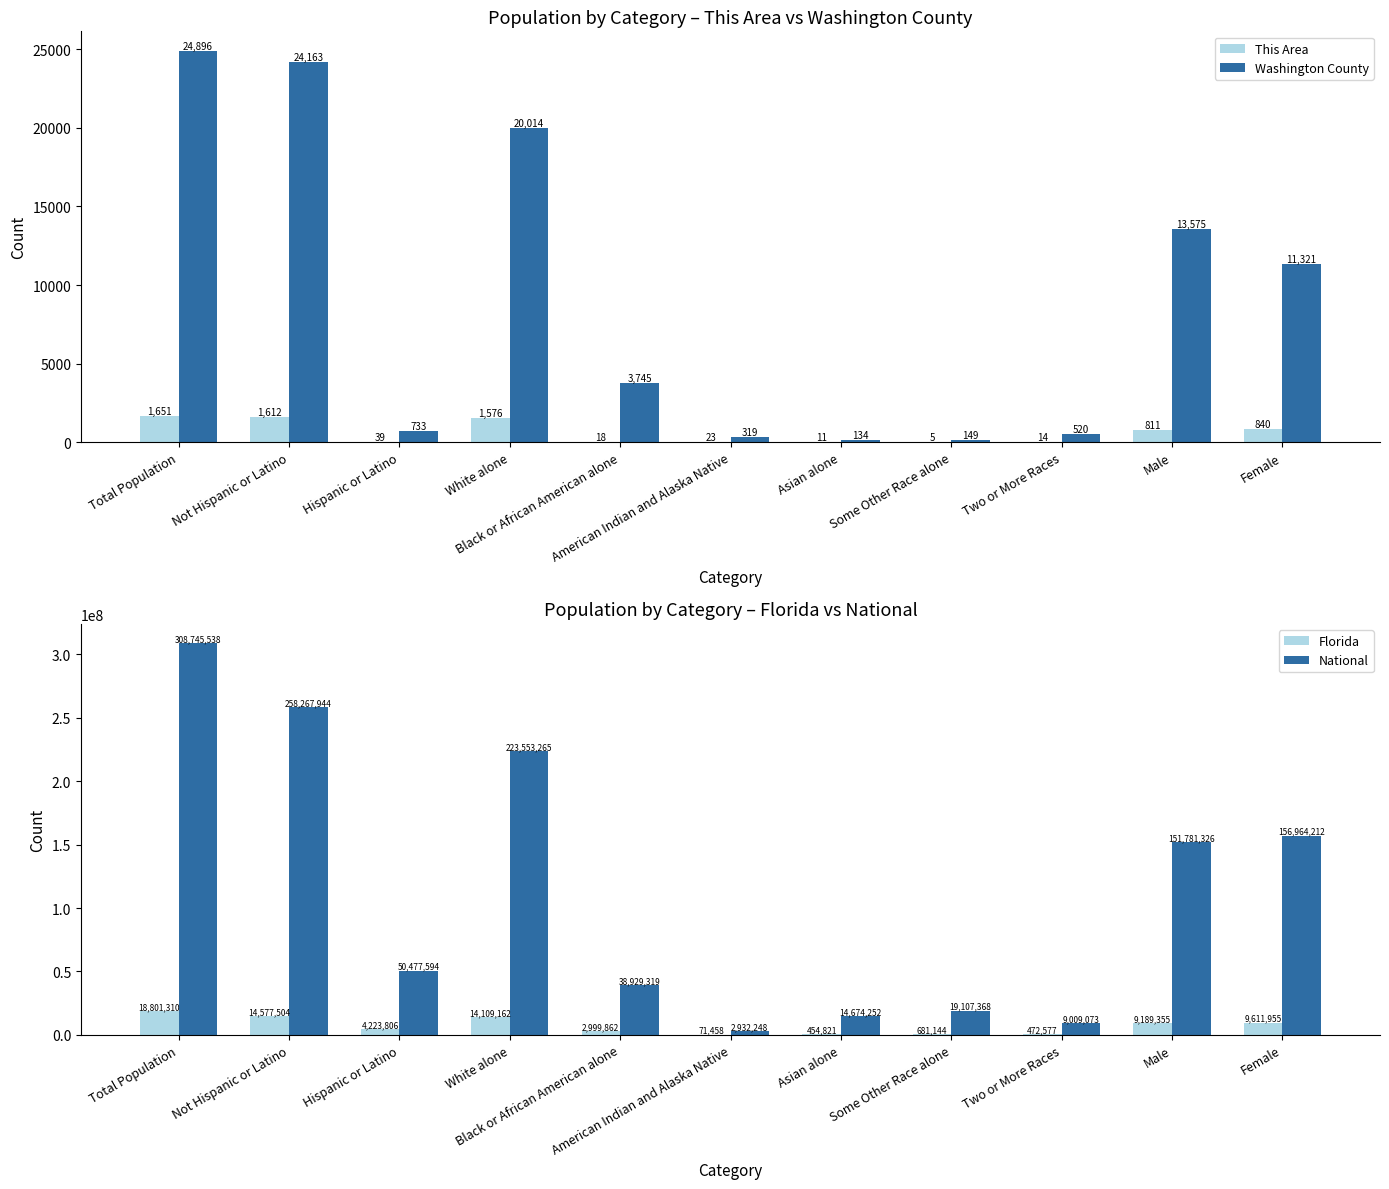

Rank the series by their maximum value, from highest to lowest.

National, Florida, Washington County, This Area